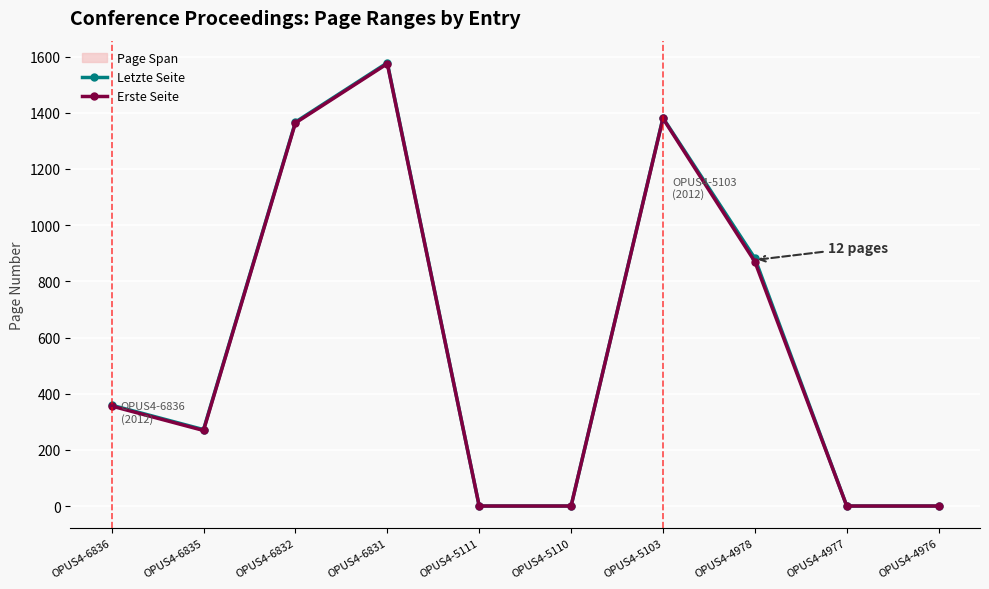

The value of Letzte Seite at OPUS4-4976 is 689. True or false?

False